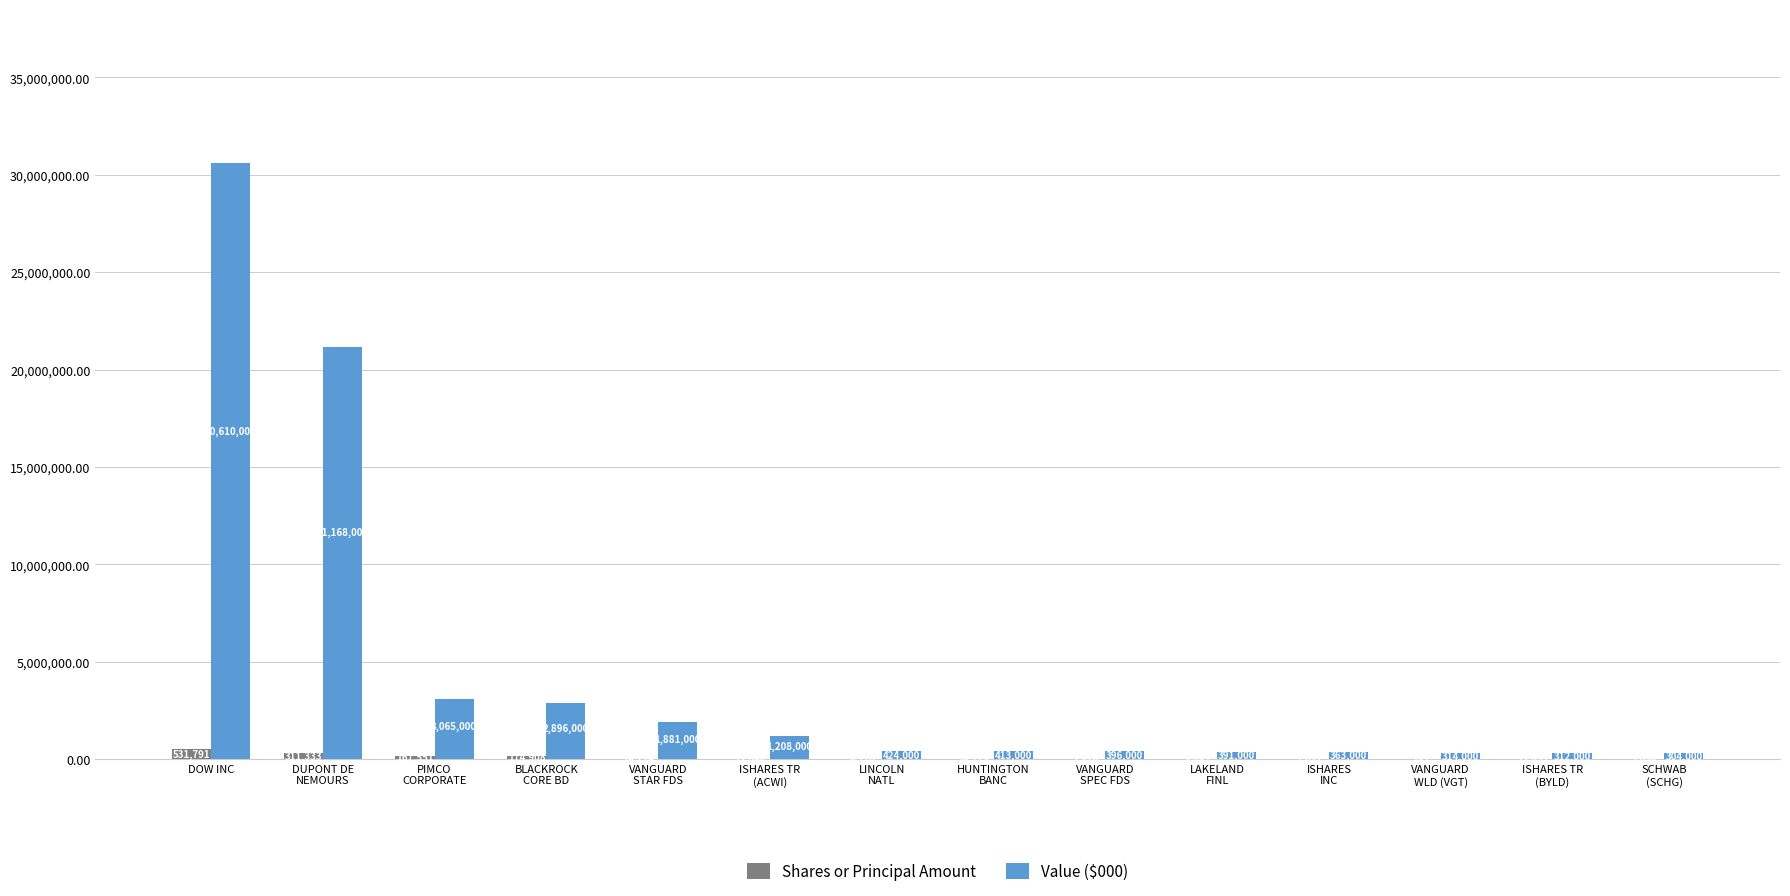

Where does the Value ($000) series first go above 424000?

DOW INC